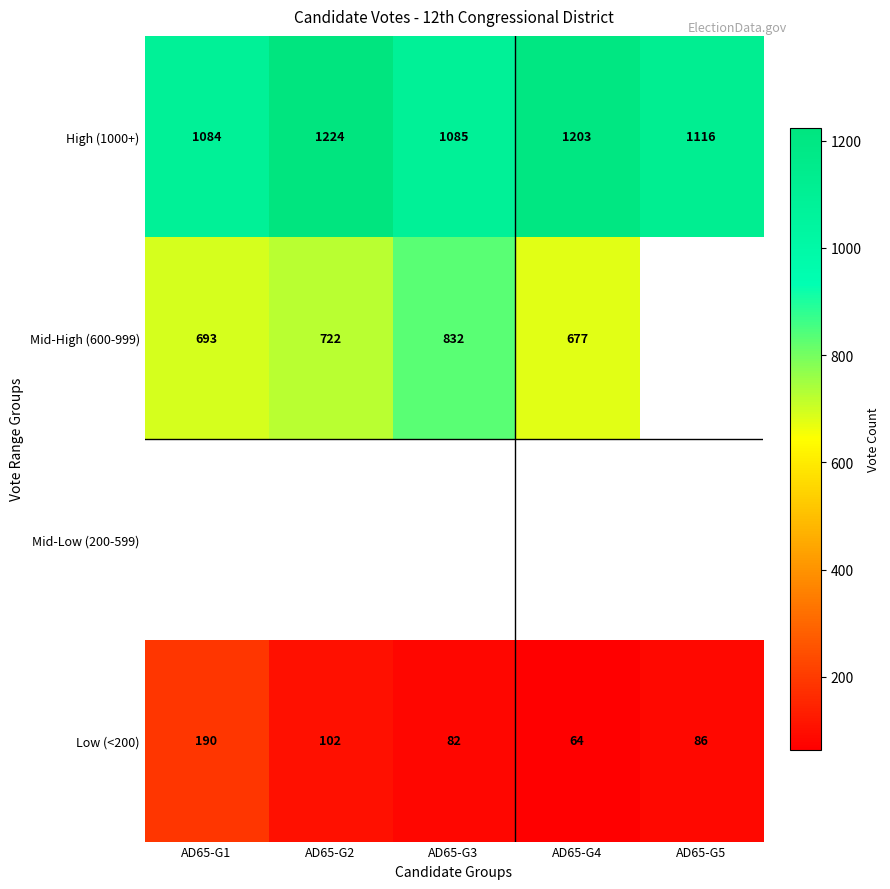

What is the lowest value of the High (1000+) series?

1084